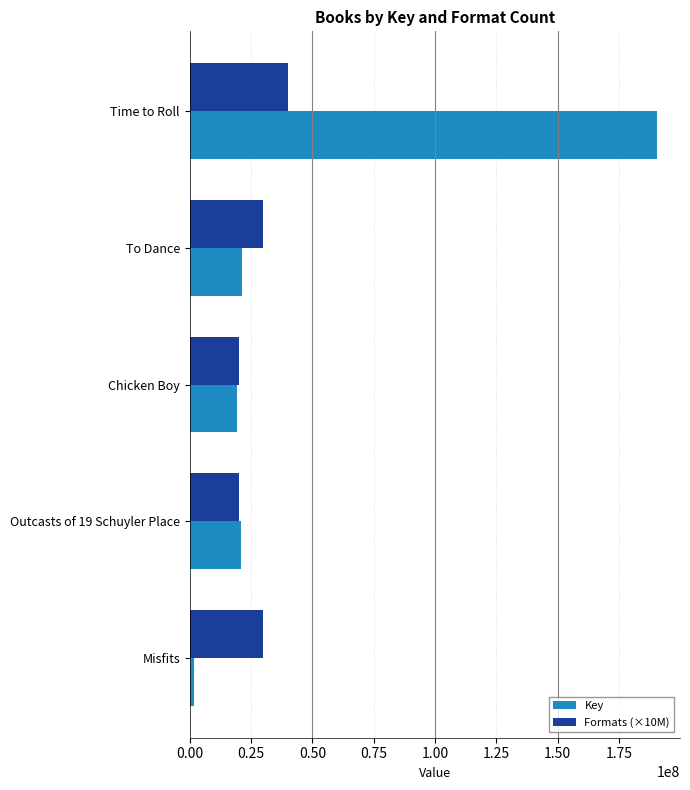

The value of Formats (×10M) at Time to Roll is 15890064. True or false?

False